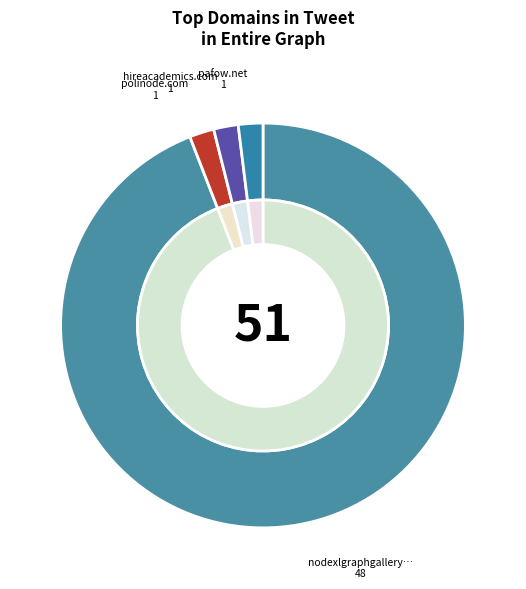

Rank the categories by value from highest to lowest.

nodexlgraphgallery.org, polinode.com, hireacademics.com, pafow.net